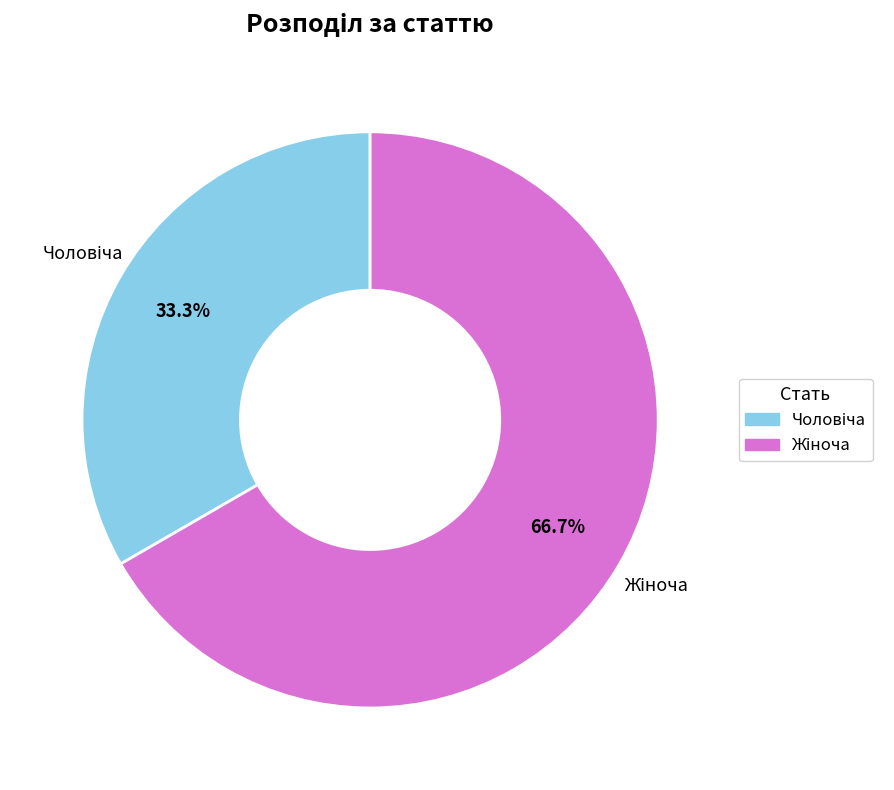

Is there a majority slice in this chart?

Yes